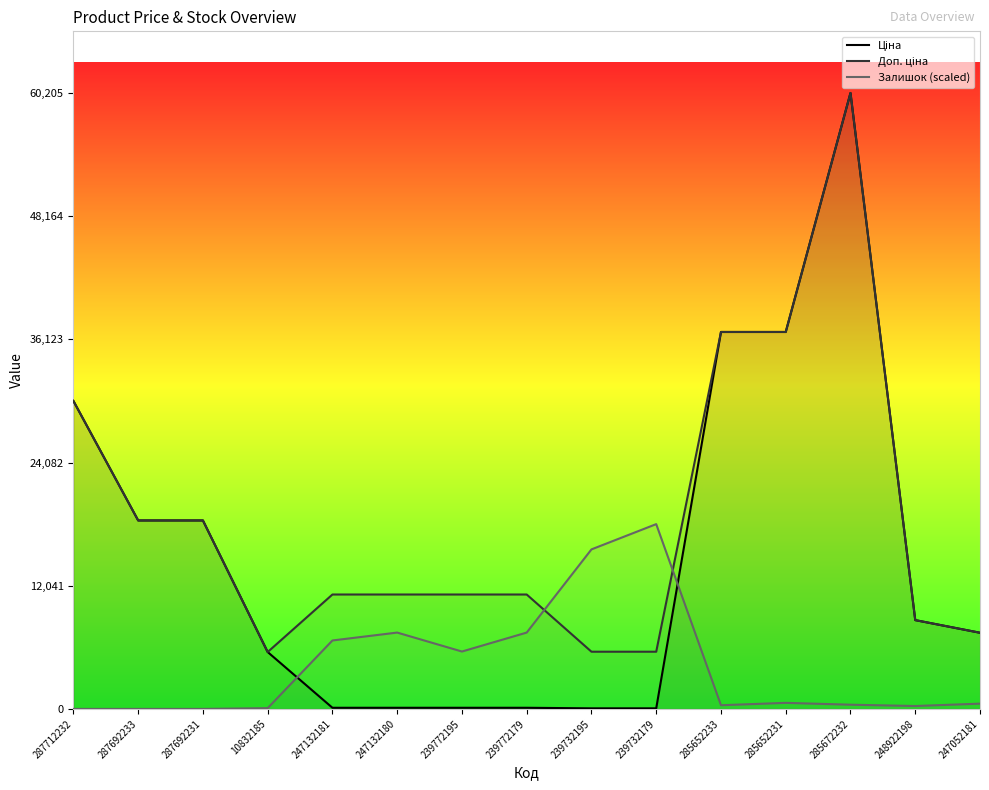

The value of Доп. ціна at 287692231 is 11199.0. True or false?

False